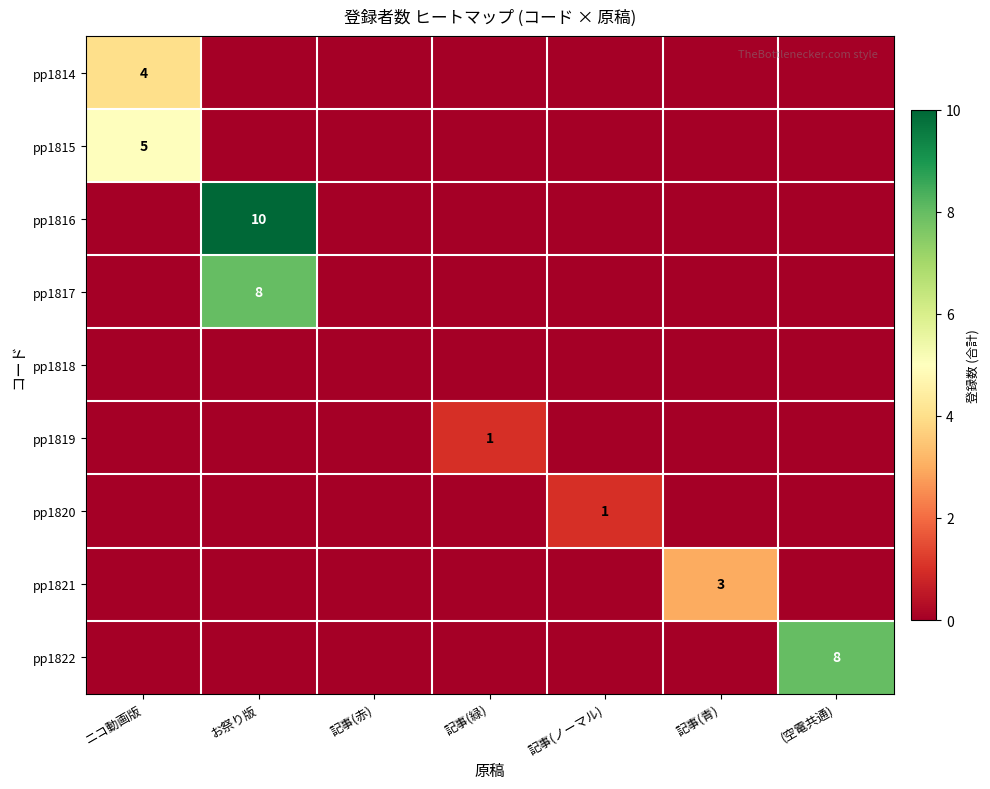

What is the total value across all series at ニコ動画版?

9